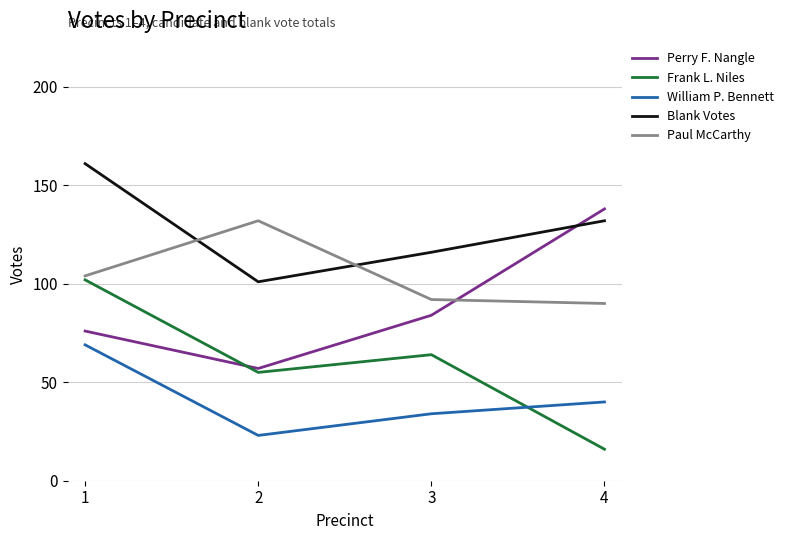

Where is William P. Bennett nearest to the value 46?

4